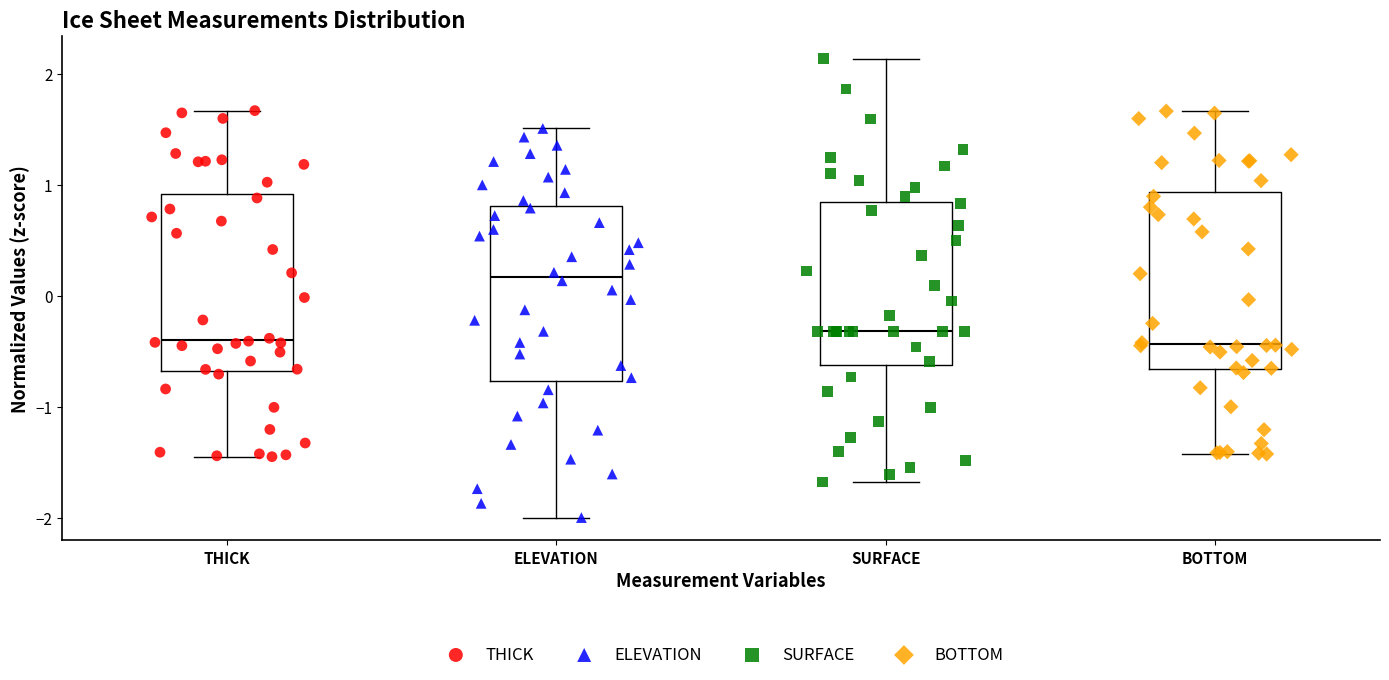

Reading left to right, read every box against the y-axis: the position of its median line, the range the box covers, and the ends of its whiskers. The values are not printed on the chart, so give them approximately, as read against the axis.

THICK: median -0.4, box -0.7 to 0.9, whiskers -1.4 to 1.7
ELEVATION: median 0.2, box -0.8 to 0.8, whiskers -2.0 to 1.5
SURFACE: median -0.3, box -0.6 to 0.9, whiskers -1.7 to 2.1
BOTTOM: median -0.4, box -0.7 to 0.9, whiskers -1.4 to 1.7